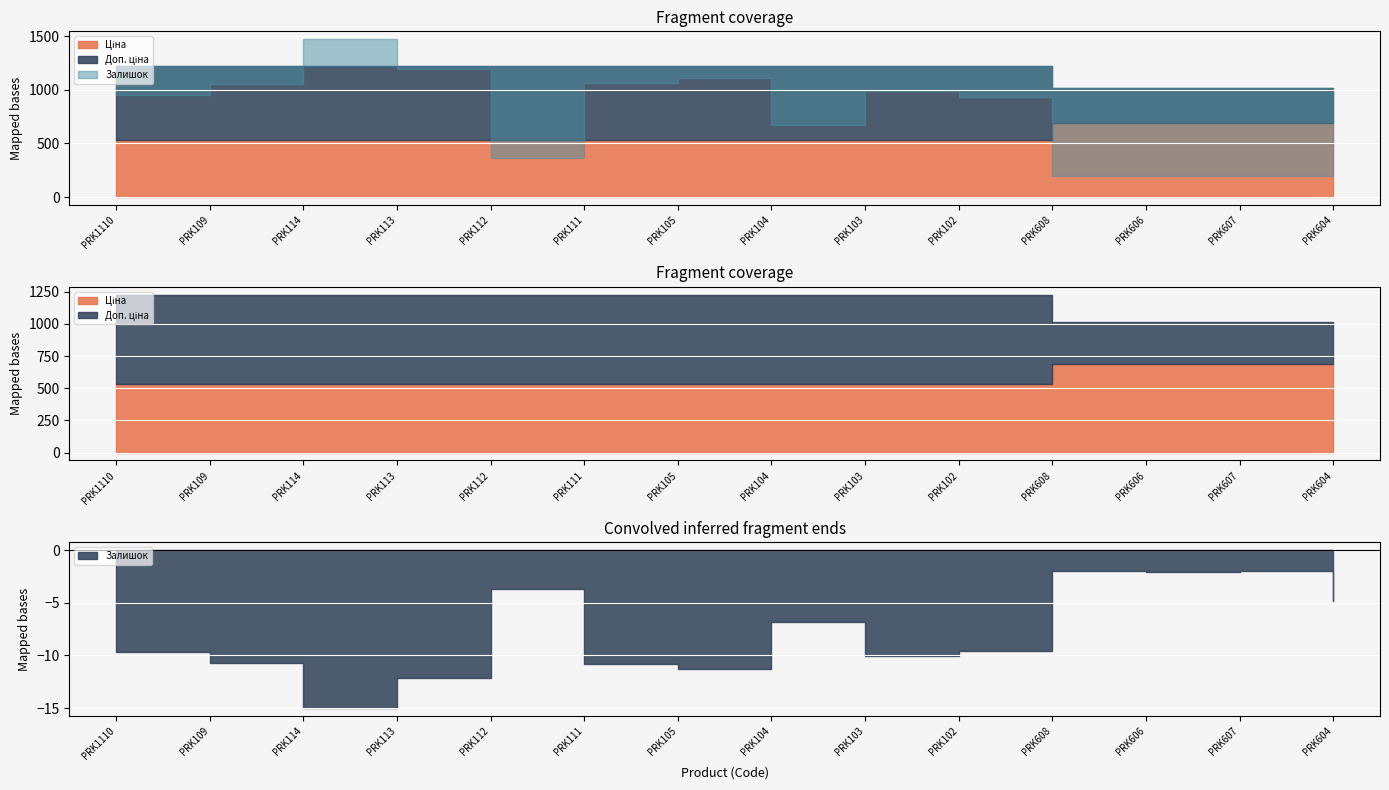

The value of Залишок at PRK109 is 604.9. True or false?

False